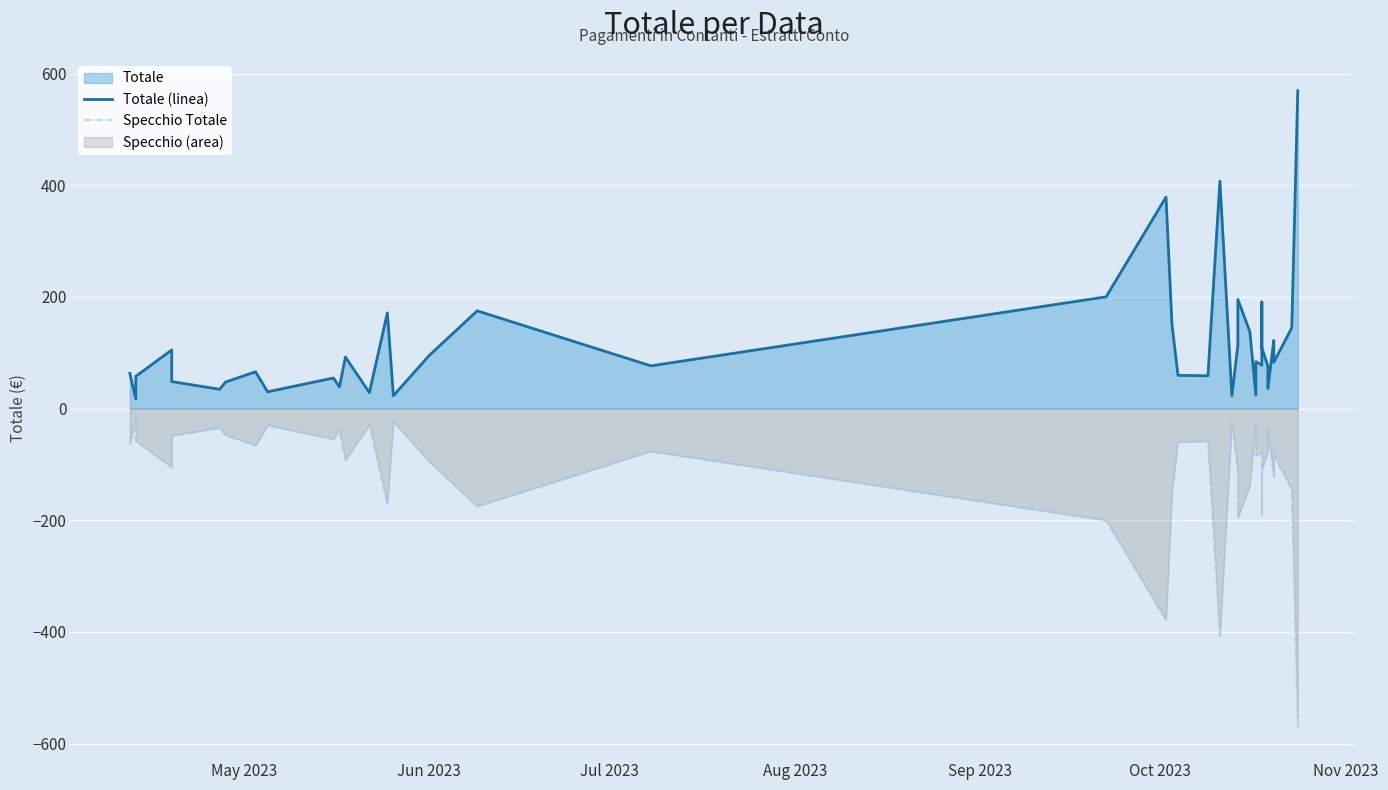

In Specchio Totale, how many points are higher than both neighbors (excluding endpoints)?

13